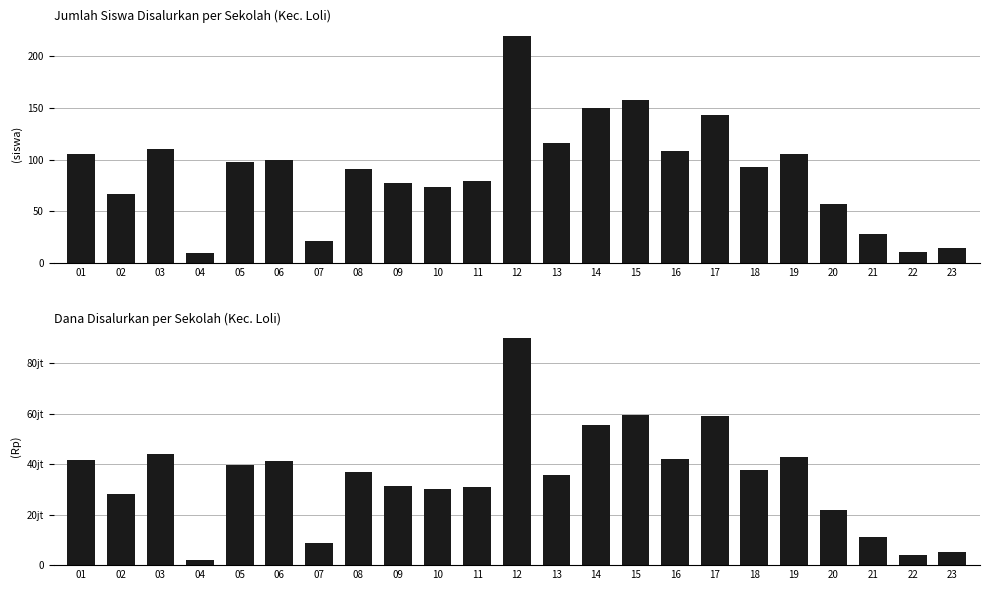

The value of Siswa Disalurkan at 17 is 143. True or false?

True